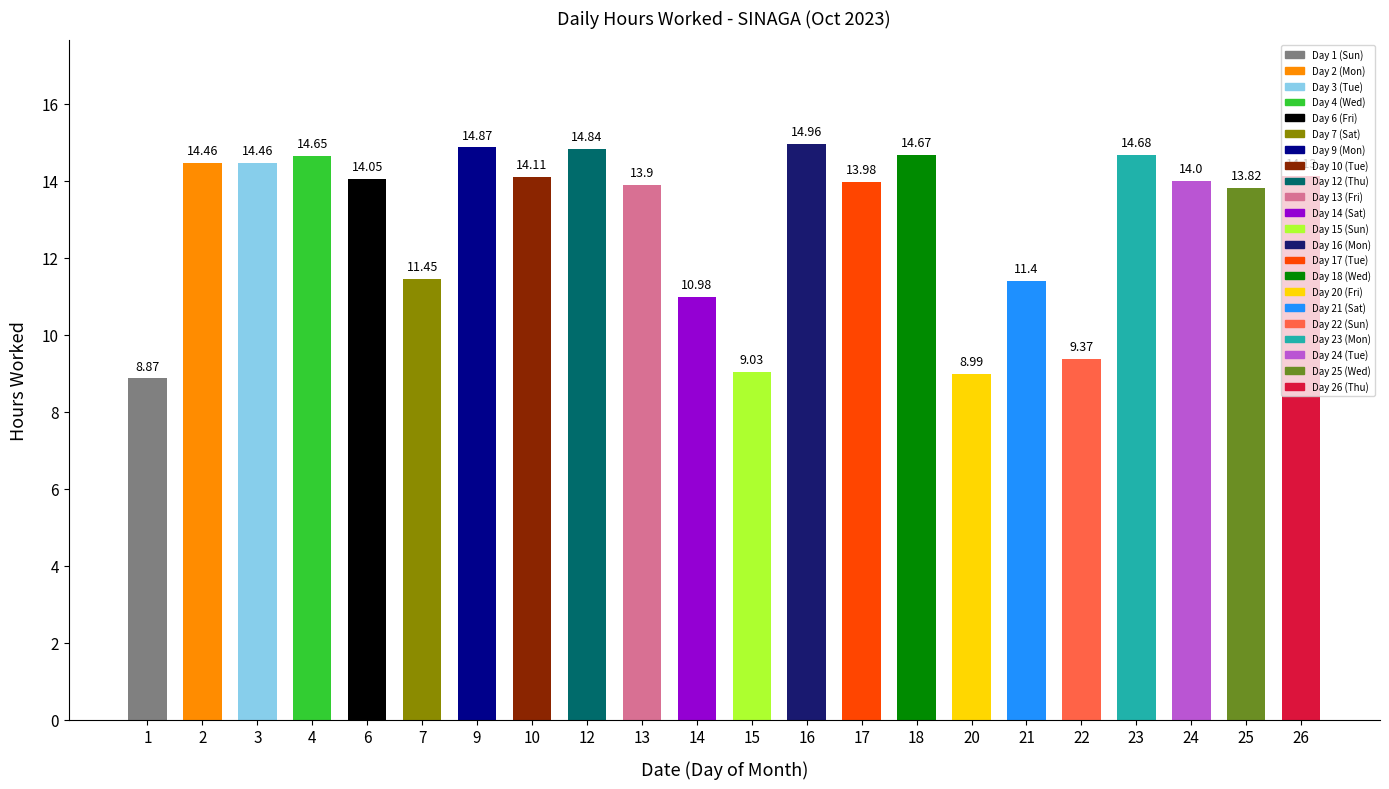

The chart shows a value of 9.2 at 13. True or false?

False